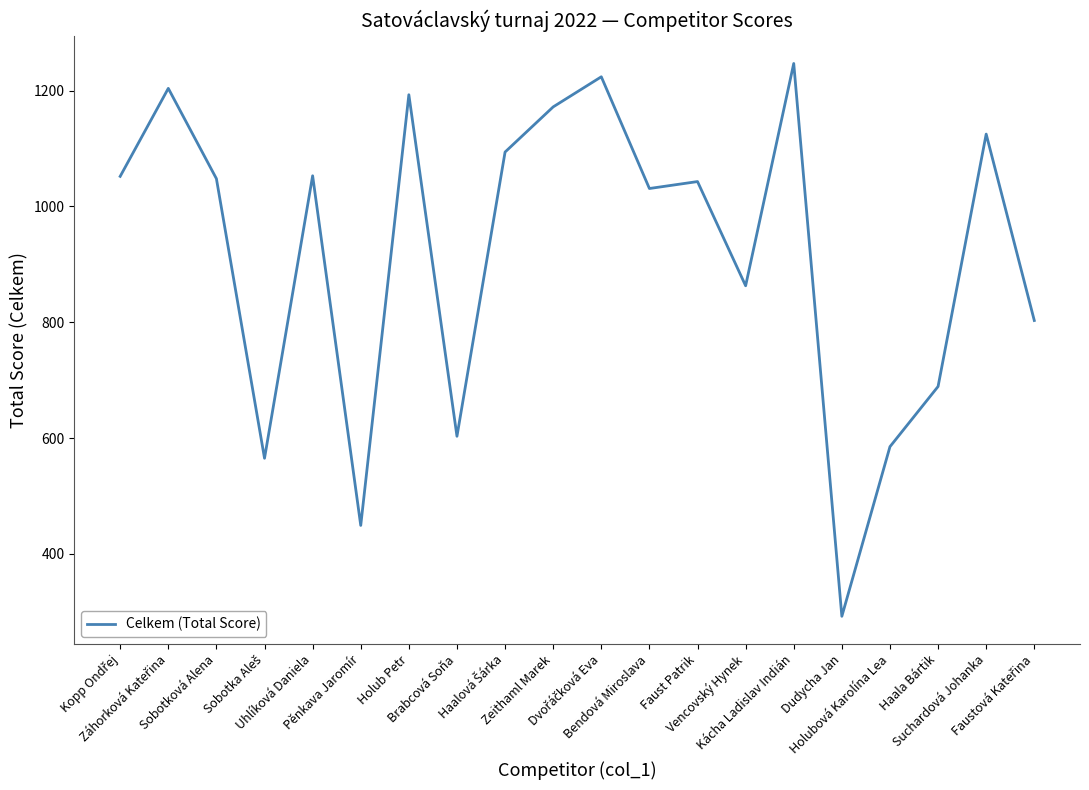

Does the chart have visible grid lines?

No